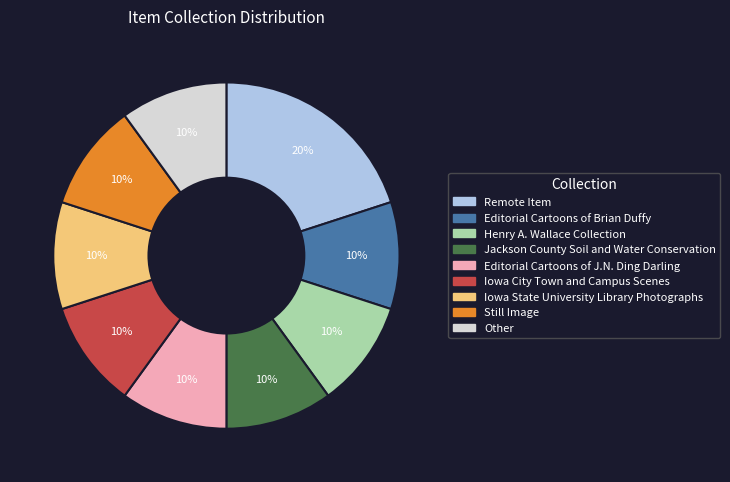

What is the ratio of the value at Still Image to the value at Iowa State University Library Photographs?

1.0